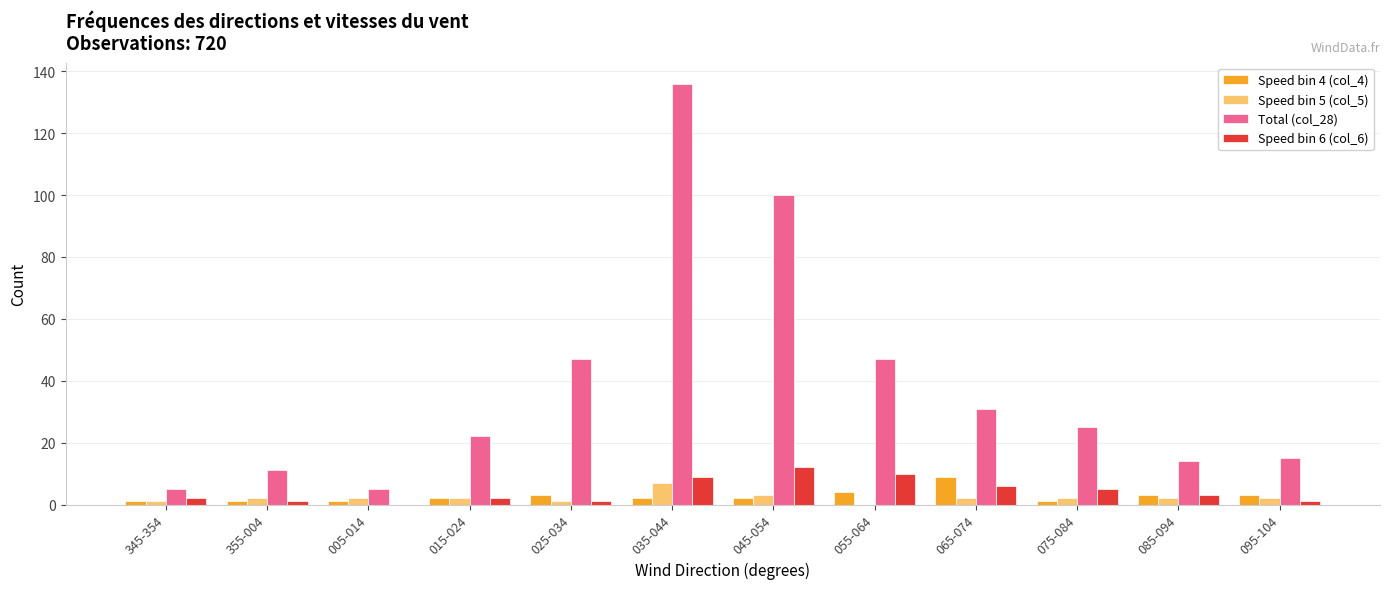

Read the Speed bin 4 (col_4) value at 035-044.

2